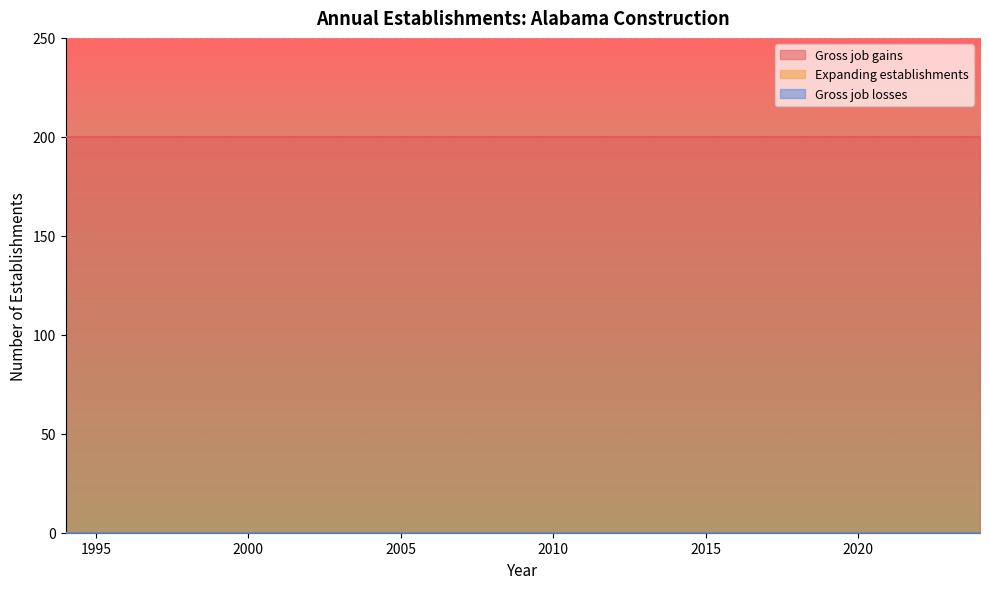

List the labels in order of Expanding establishments value, smallest first.

1994, 1995, 1996, 1997, 1998, 1999, 2000, 2001, 2002, 2003, 2004, 2005, 2006, 2007, 2008, 2009, 2010, 2011, 2012, 2013, 2014, 2015, 2016, 2017, 2018, 2019, 2020, 2021, 2022, 2023, 2024